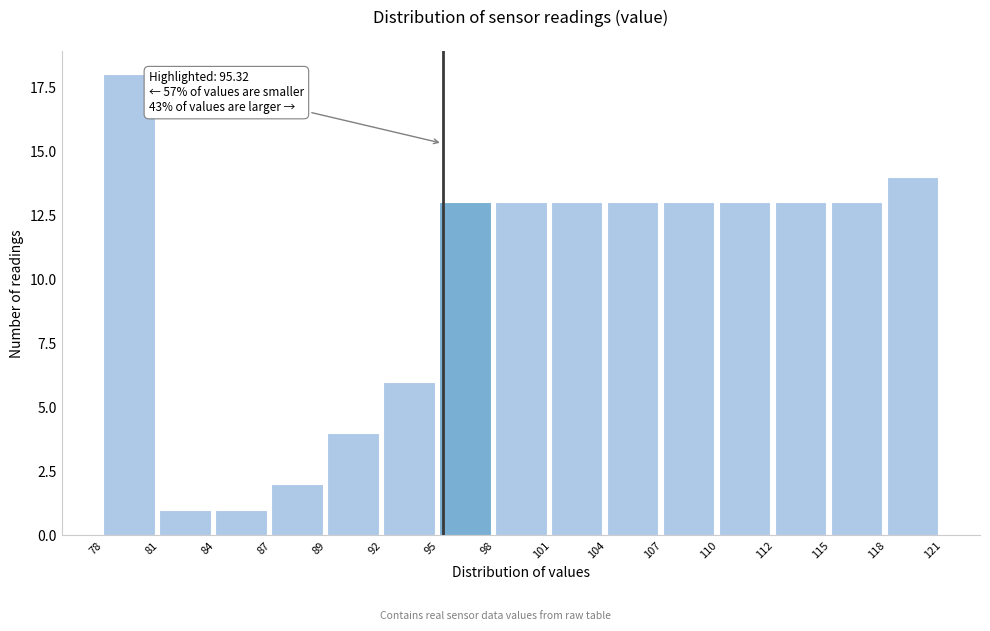

Reading left to right, list all the values displayed in this chart.

18	1	1	2	4	6	13	13	13	13	13	13	13	13	14